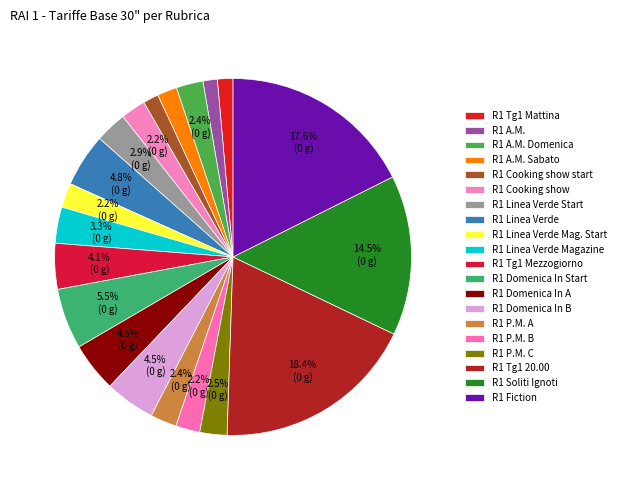

Combined, do R1 Tg1 Mattina and R1 P.M. C account for over 50%?

No